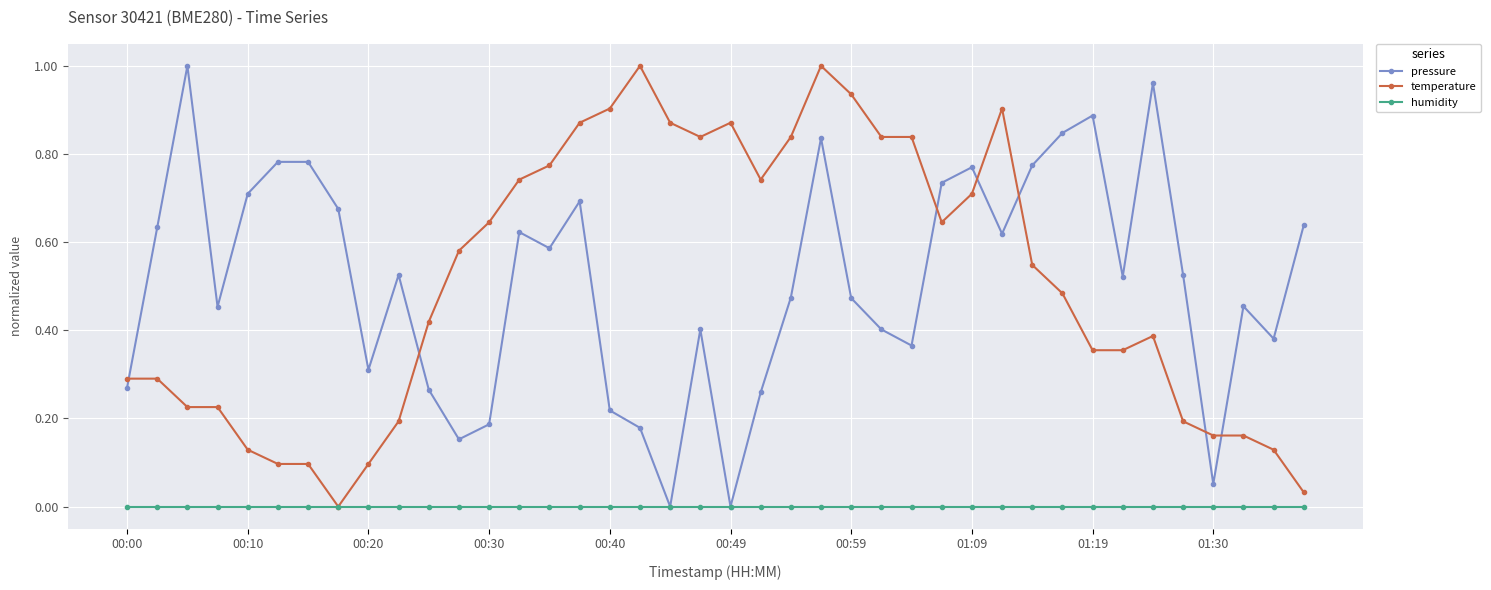

What is the sum of all pressure values?

20.4